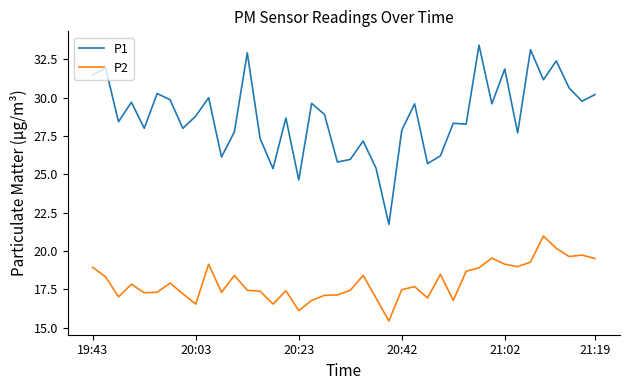

Which series has the largest range (max minus min)?

P1